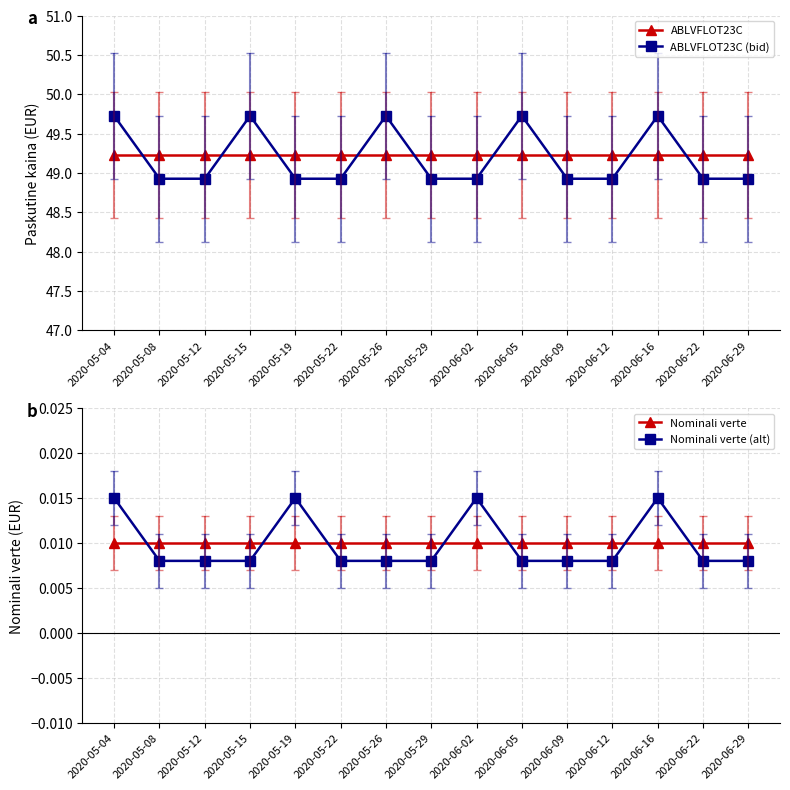

Which series has the largest total across all categories?

ABLVFLOT23C